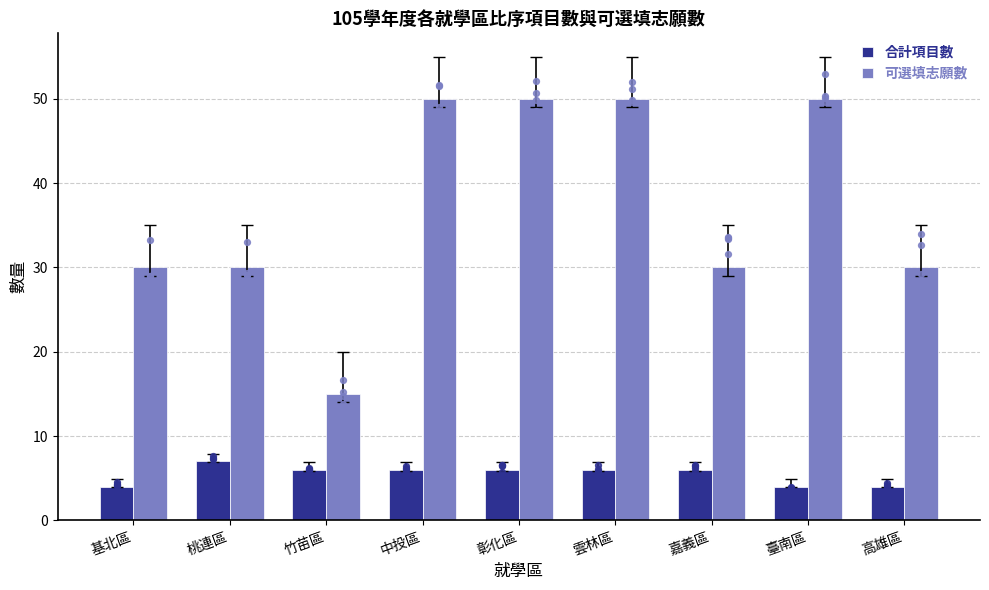

What are all the series names shown in the legend?

合計項目數, 可選填志願數